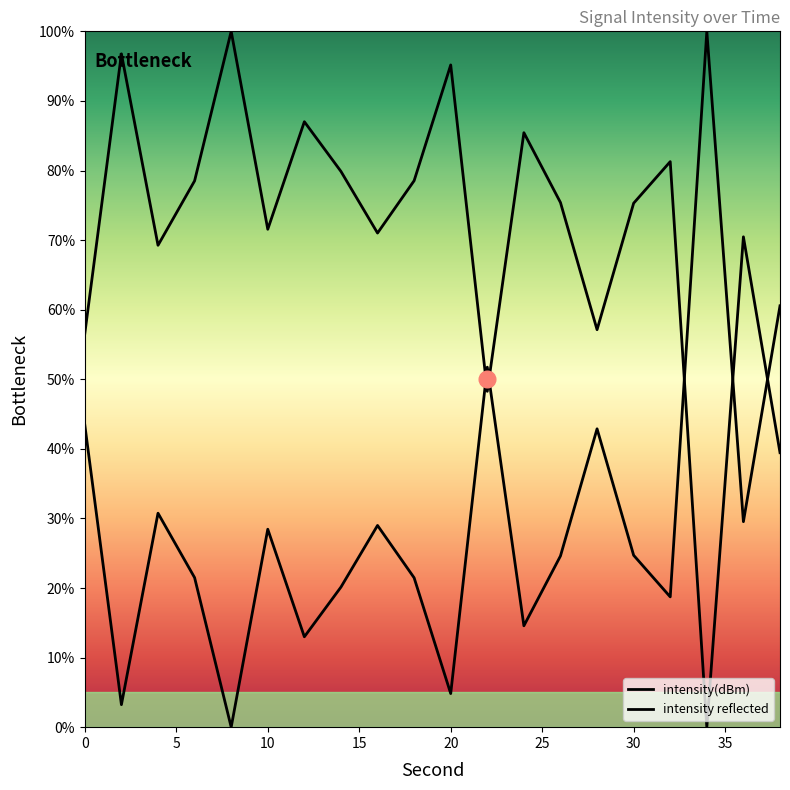

Does the chart display data point markers on the line(s)?

No